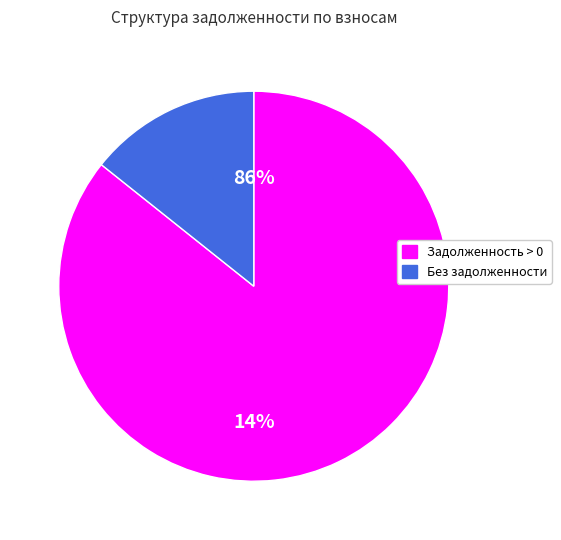

Does 11 represent more than half of the total?

No